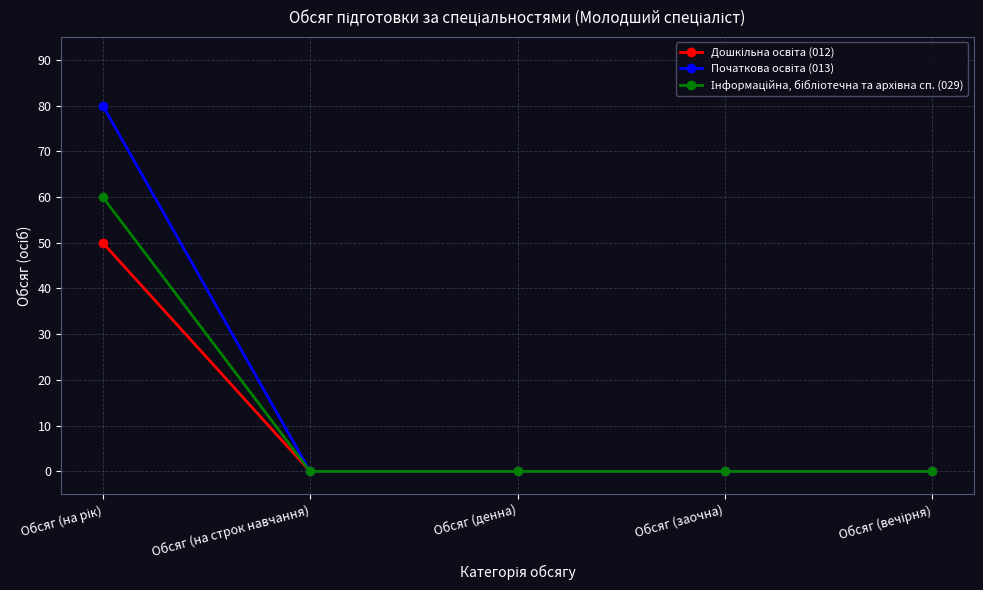

Count the number of categories in the chart.

5